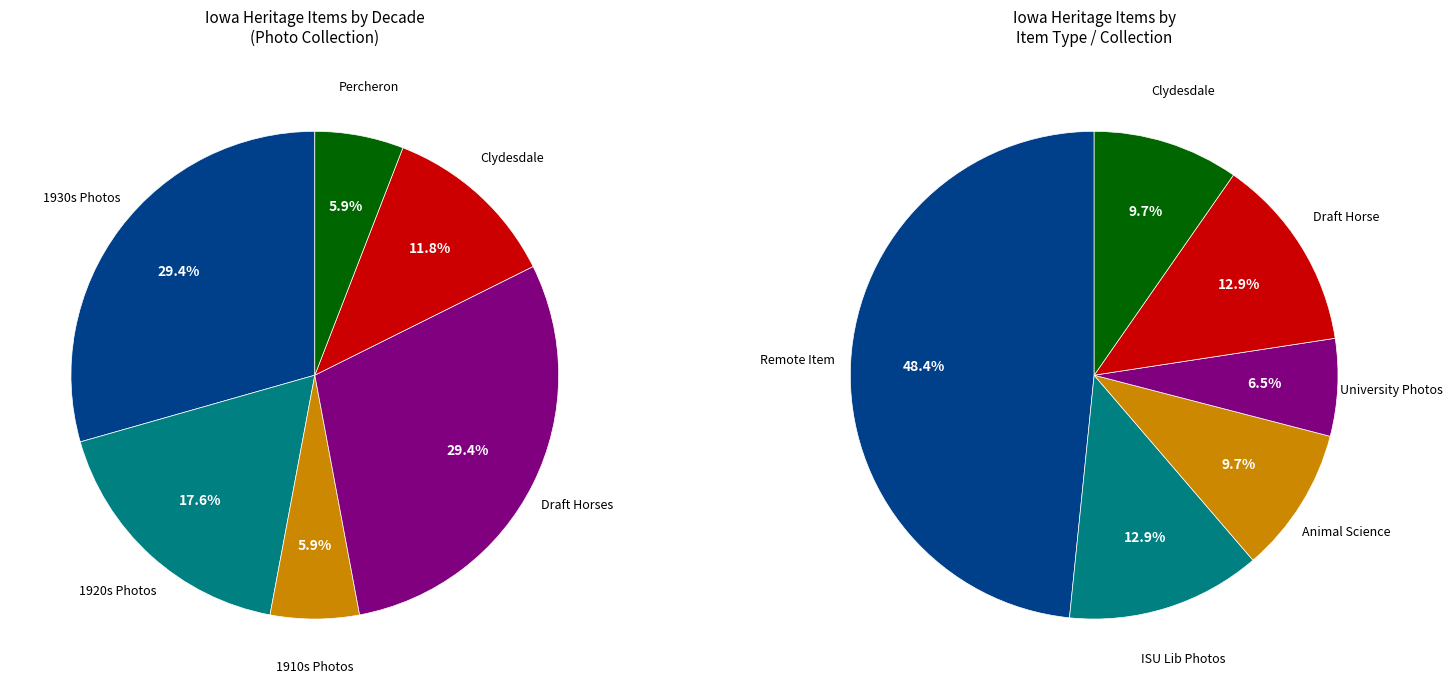

Is it true that Photograph is 1% of the pie?

False